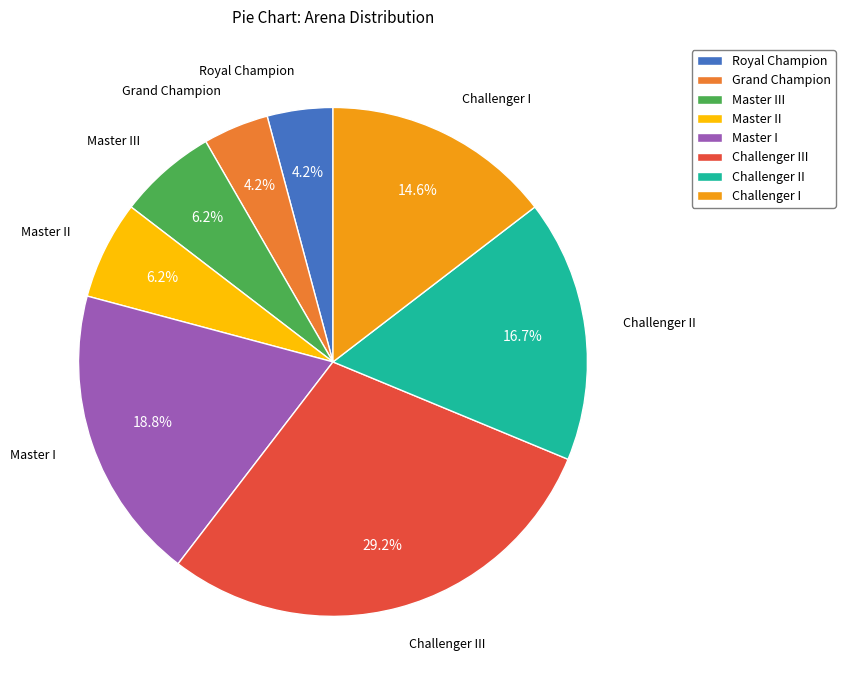

How many slices are in this pie chart?

8